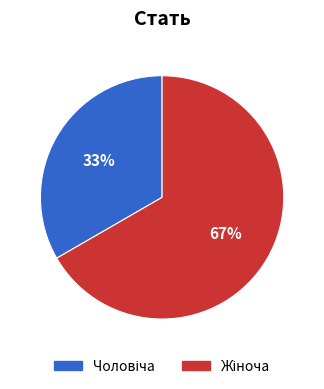

Is there a majority slice in this chart?

Yes